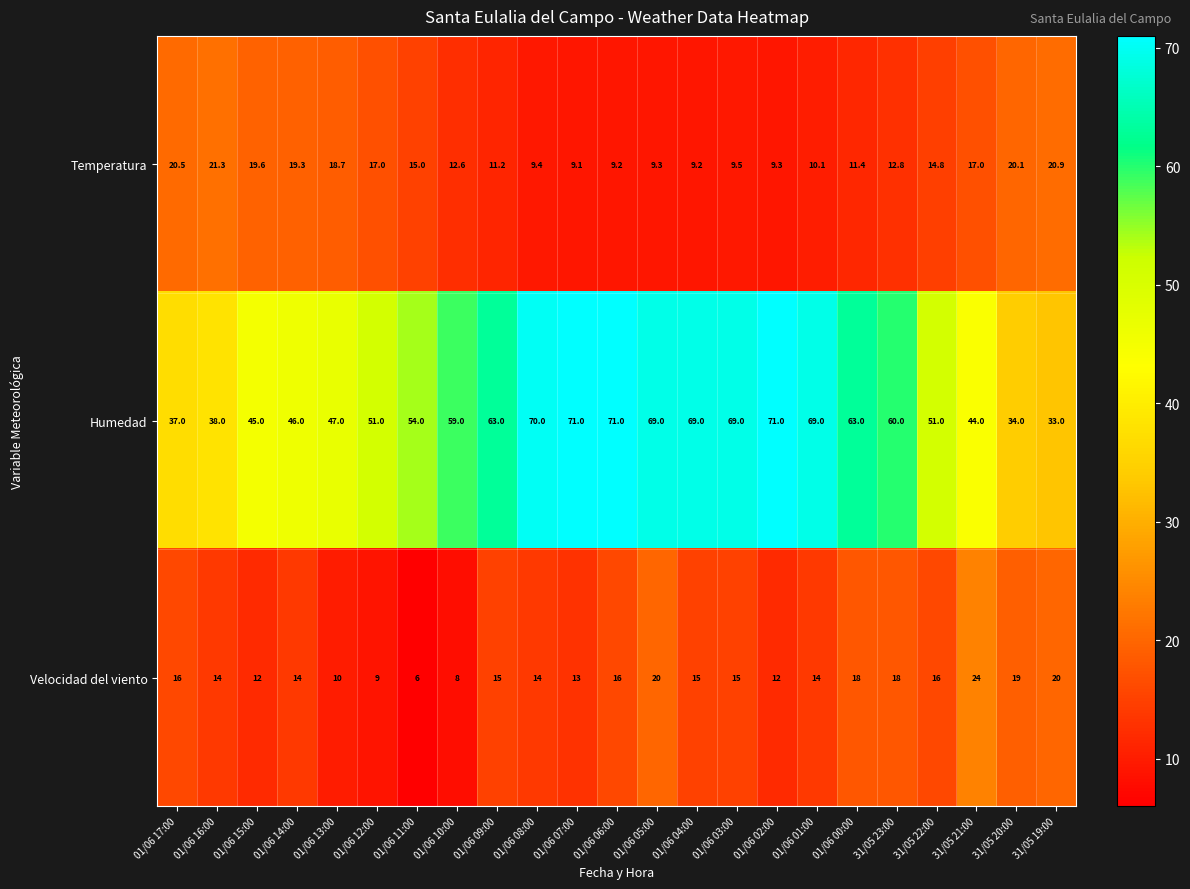

The value of Temperatura at 01/06 15:00 is 19.6. True or false?

True